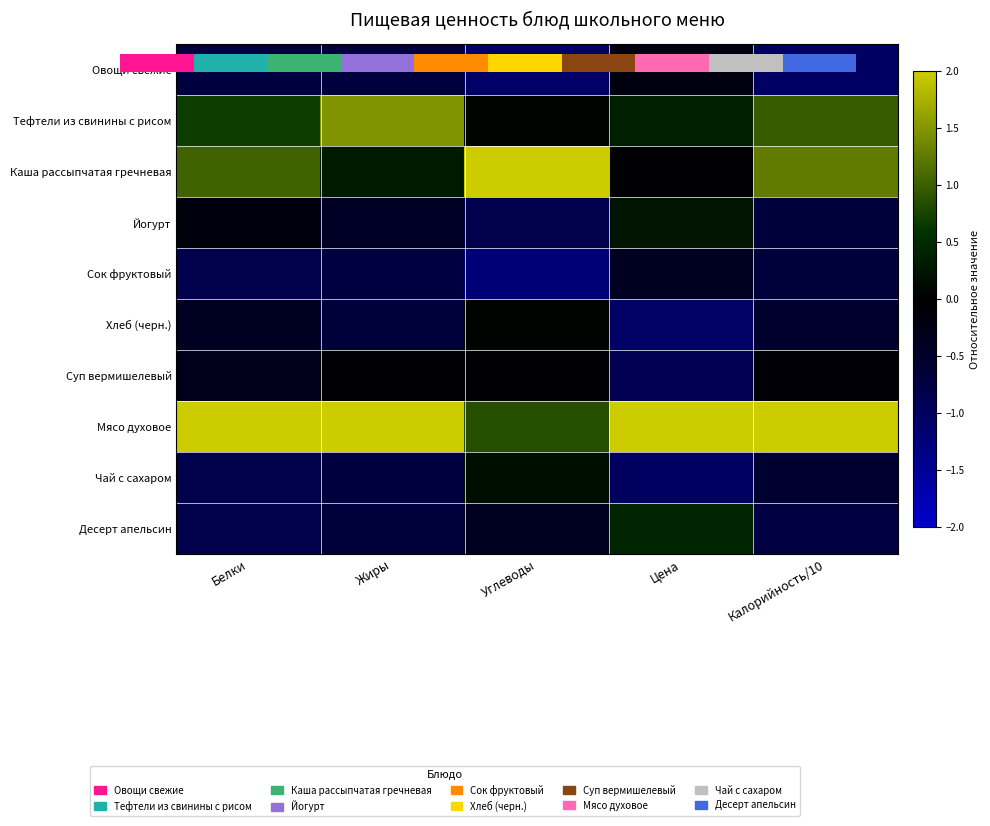

At which label does Мясо духовое reach its peak?

Цена